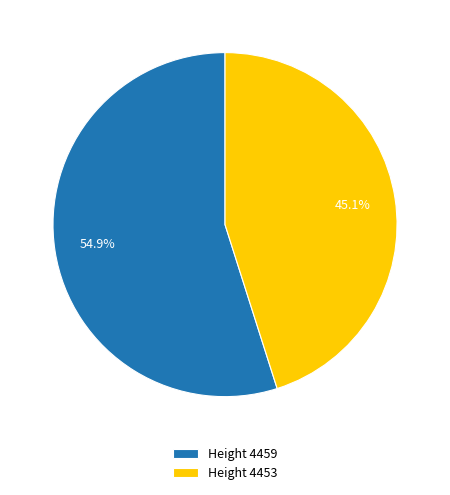

Which category has the smallest portion of the pie?

Height 4453